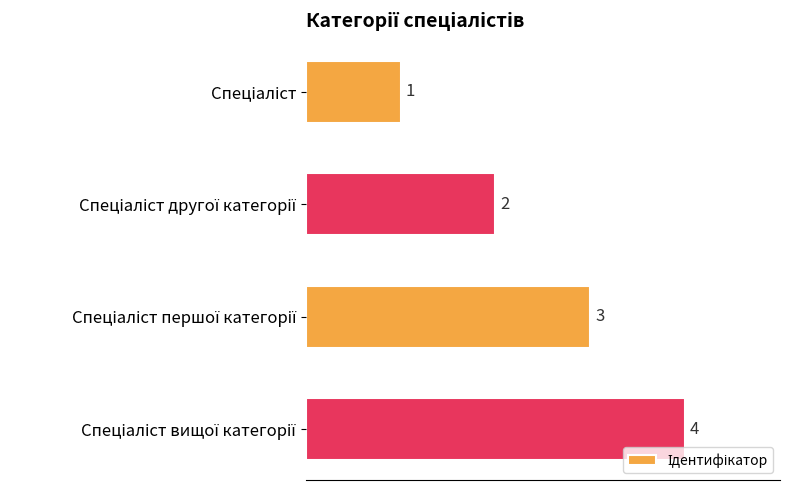

Does the chart contain any negative values?

No